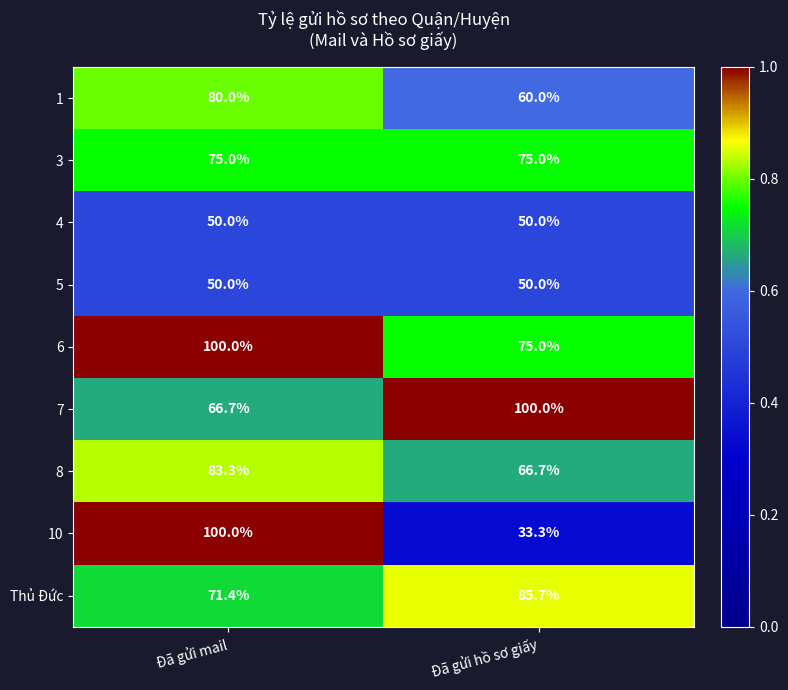

What is the approximate value of 1 at Đã gửi mail?

80.0